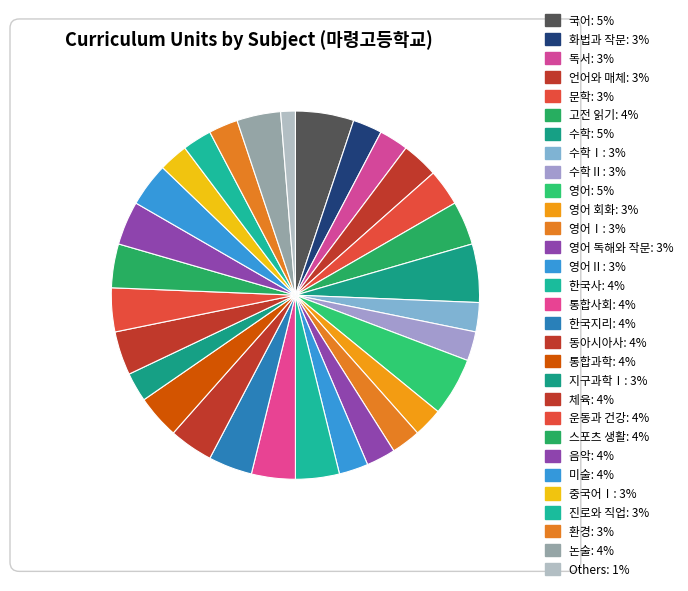

Which slice is the largest?

국어